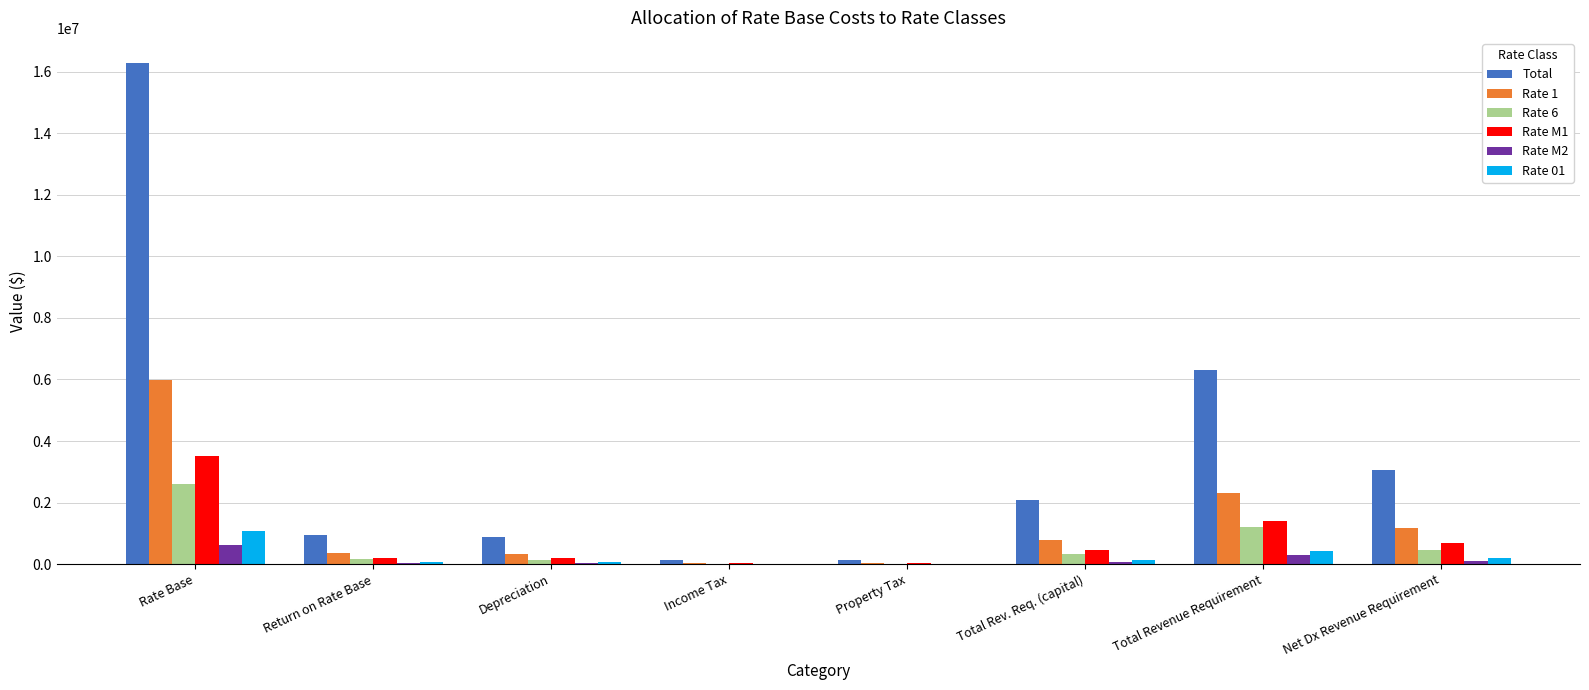

At which category is the sum across all series the highest?

Rate Base